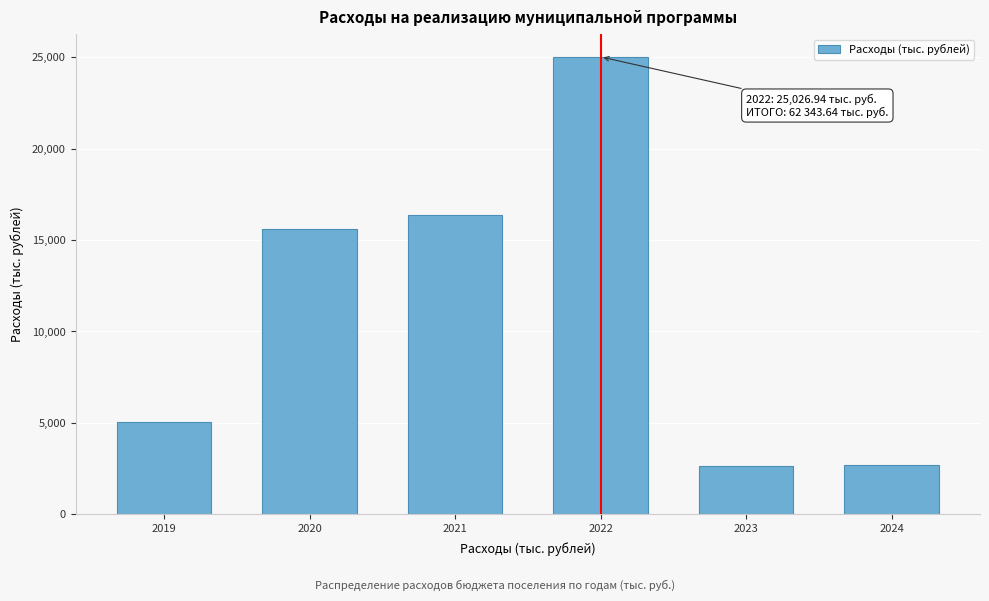

Between 2021 and 2022, which is larger?

2022